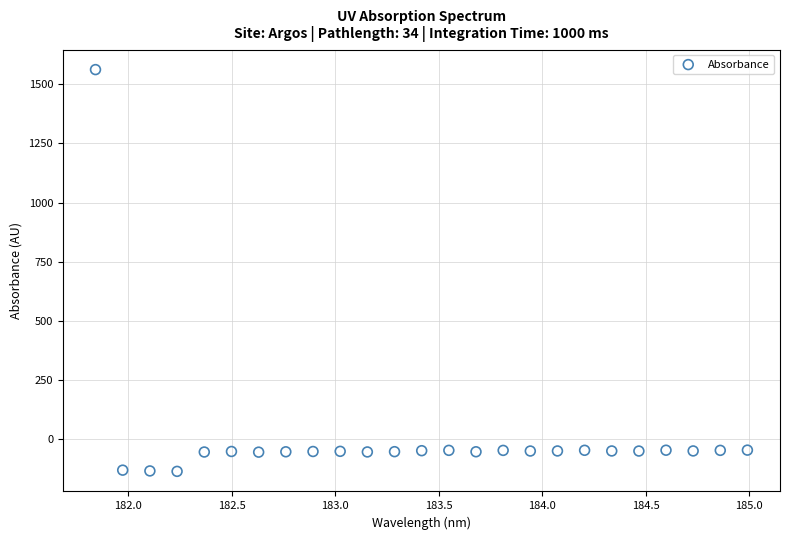

What is the range of Y values (max minus min)?

1696.3